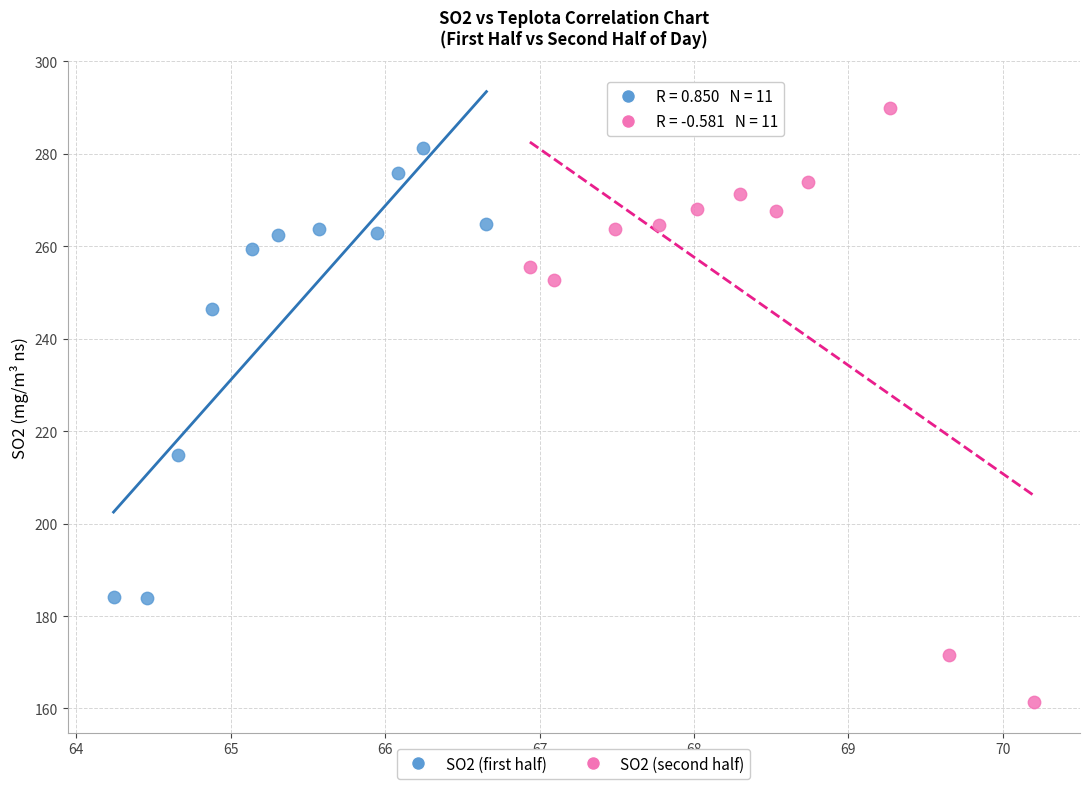

Which series reaches the maximum Y coordinate?

SO2 (second half)